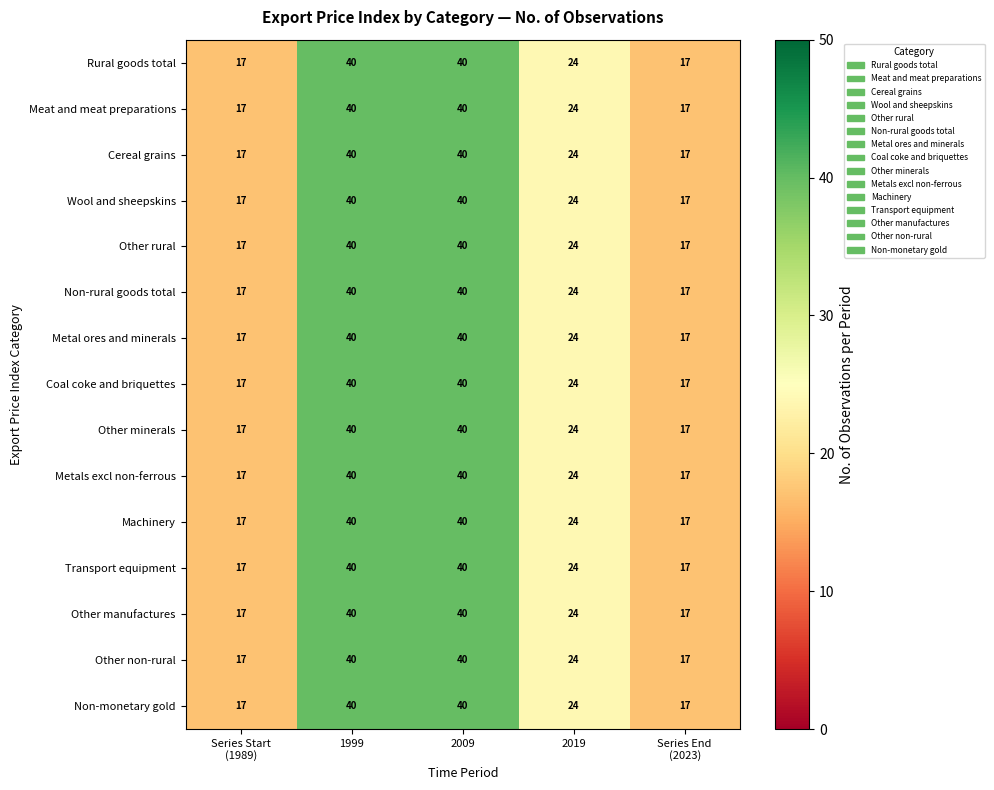

What is the sum of all Meat and meat preparations values?

138